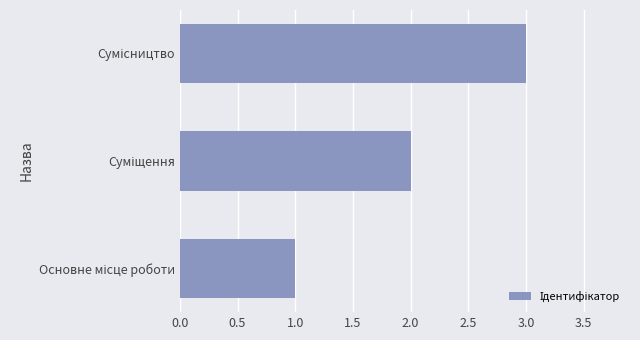

What is the greatest value displayed?

3